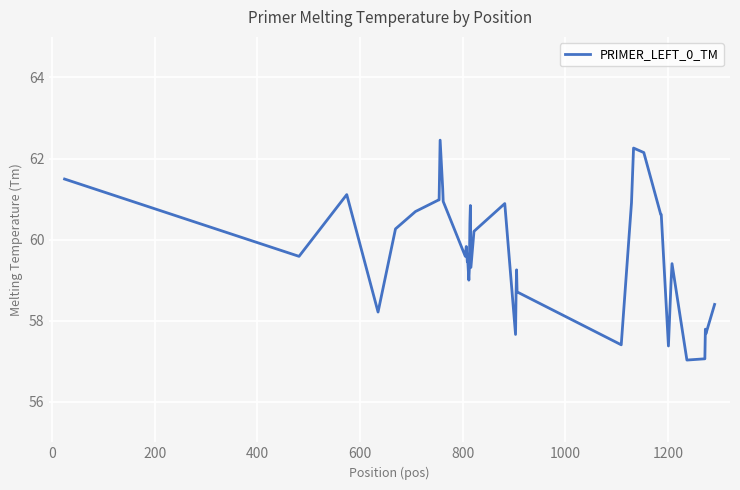

What is the difference between the maximum and minimum values?

5.4